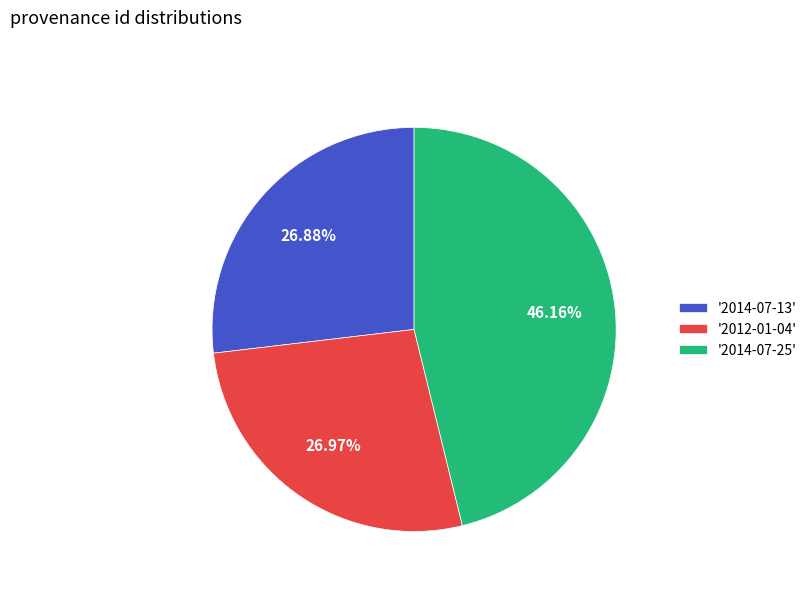

Approximately how many times larger is the value at '2014-07-25' compared to '2012-01-04'?

1.7